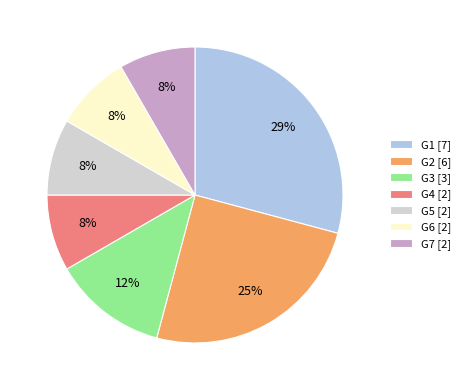

The G5 slice represents 8% of the pie. True or false?

True